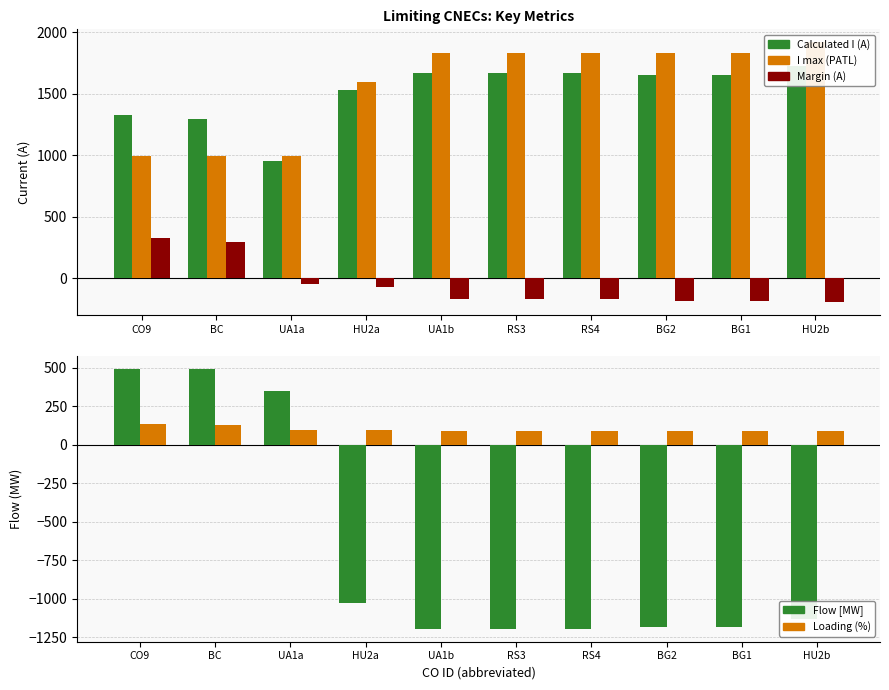

Are the bars grouped side by side (vs. stacked)?

Yes